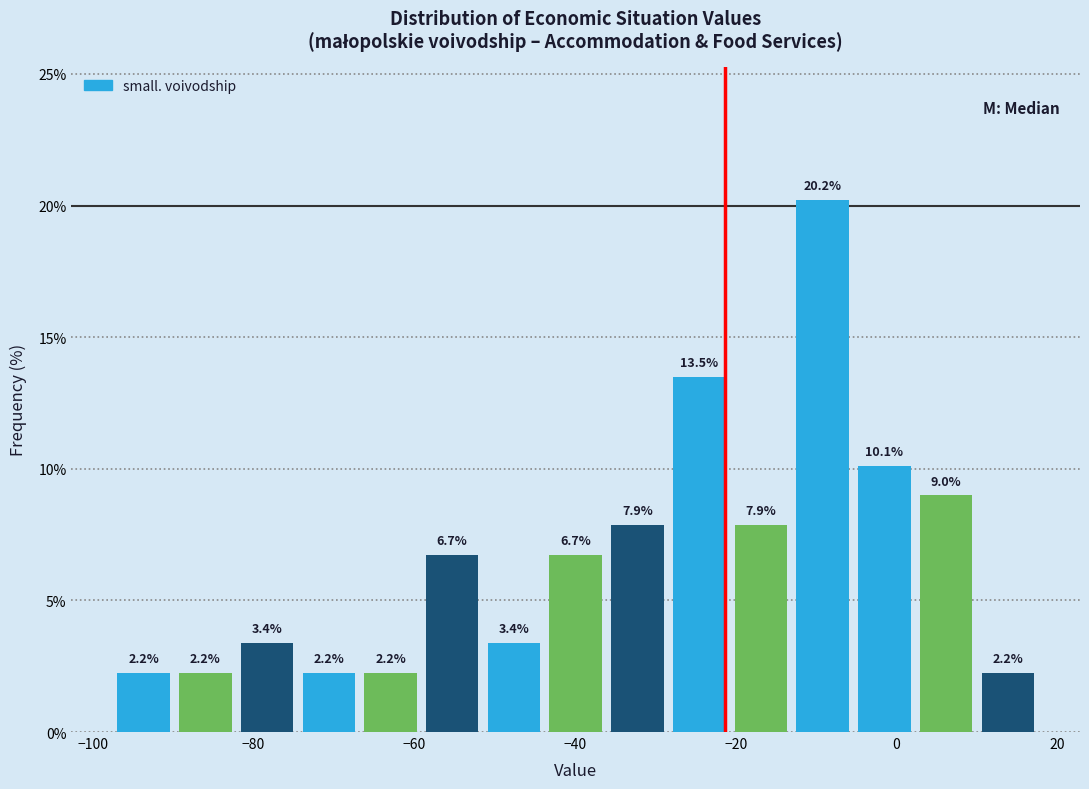

Around what value on the x-axis is the tallest bar? Give the approximate position of its centre, as read against the axis.

-10